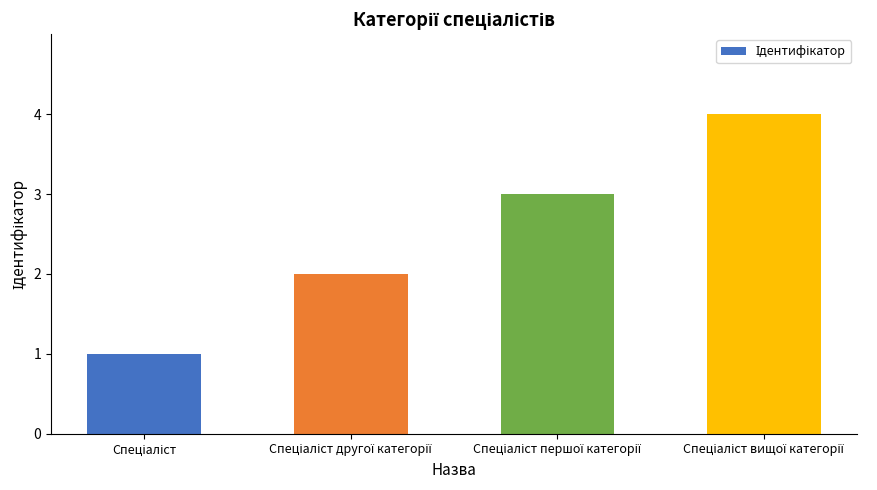

What is the difference between the maximum and minimum values?

3